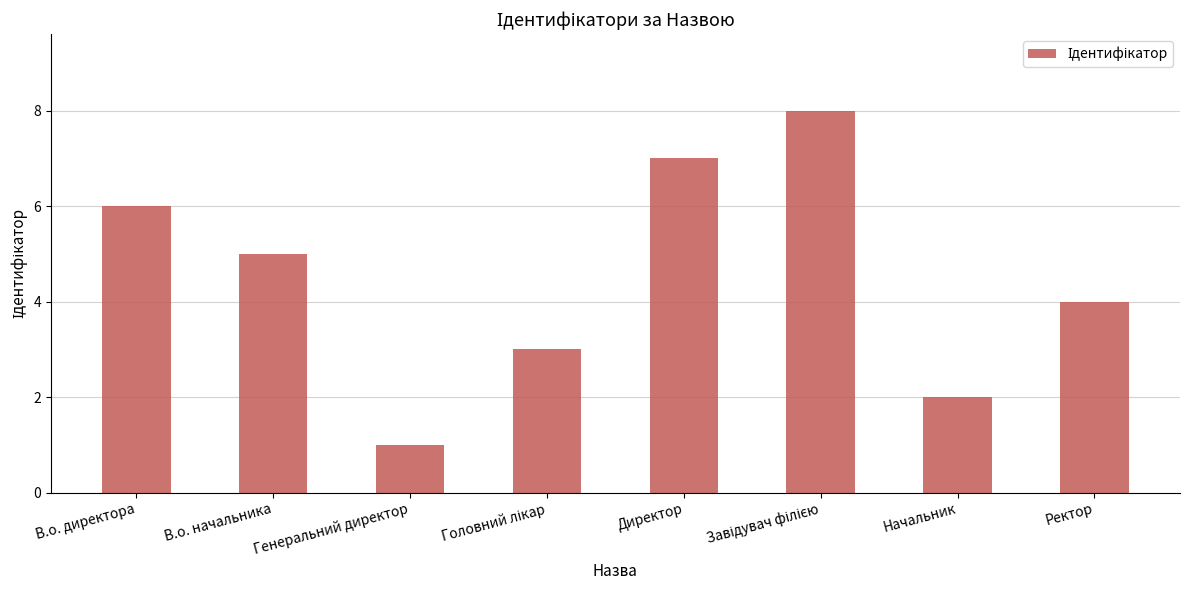

Reading right to left, extract all data points from this chart.

4	2	8	7	3	1	5	6